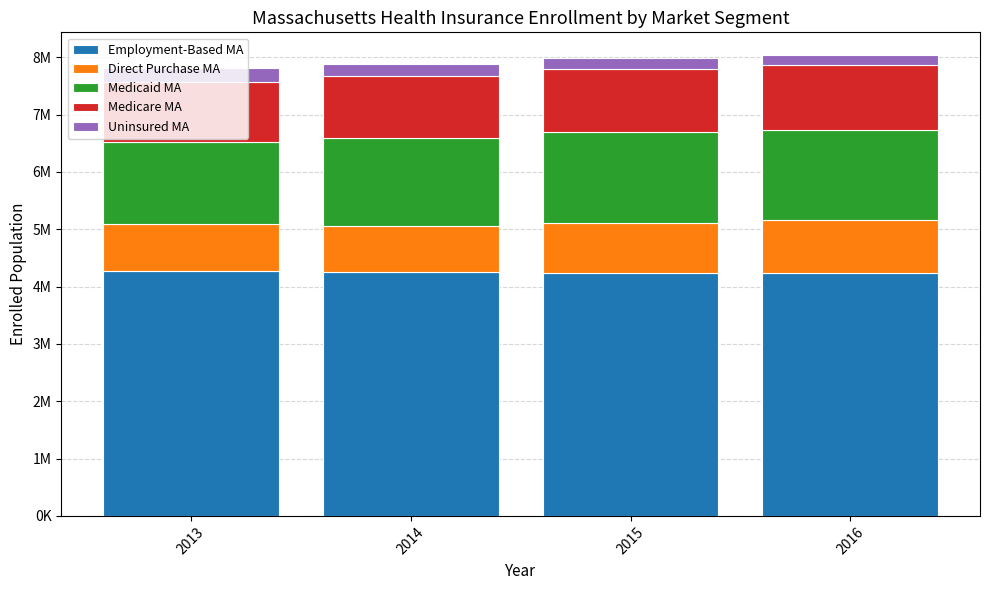

Which has a higher value, 2015 or 2013?

2013